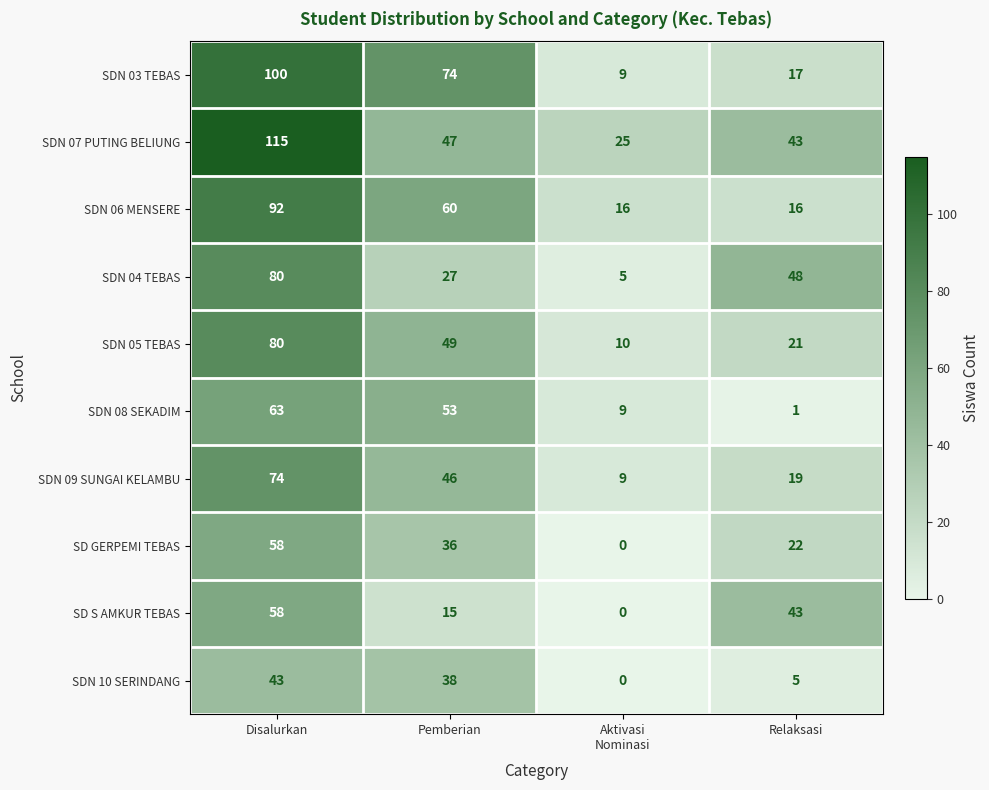

What is the maximum value shown in the chart?

115